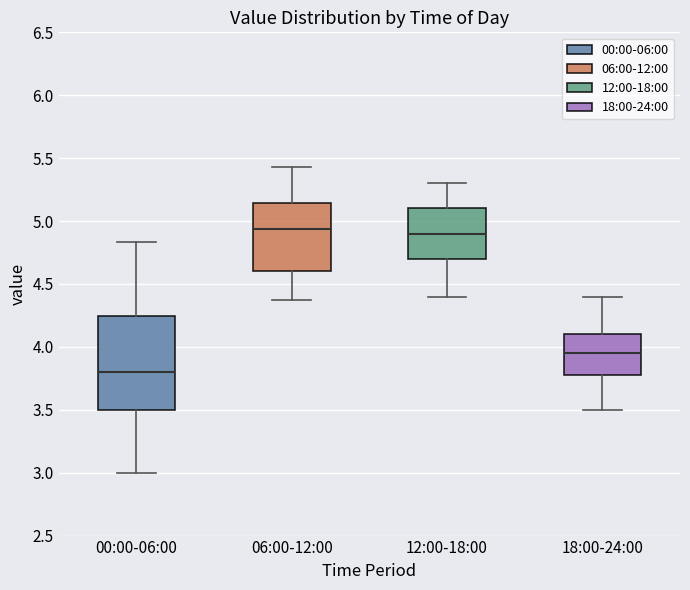

Reading left to right, read every box against the y-axis: the position of its median line, the range the box covers, and the ends of its whiskers. The values are not printed on the chart, so give them approximately, as read against the axis.

00:00-06:00: median 3.80, box 3.50 to 4.25, whiskers 3.00 to 4.85
06:00-12:00: median 4.95, box 4.60 to 5.15, whiskers 4.35 to 5.45
12:00-18:00: median 4.90, box 4.70 to 5.10, whiskers 4.40 to 5.30
18:00-24:00: median 3.95, box 3.80 to 4.10, whiskers 3.50 to 4.40